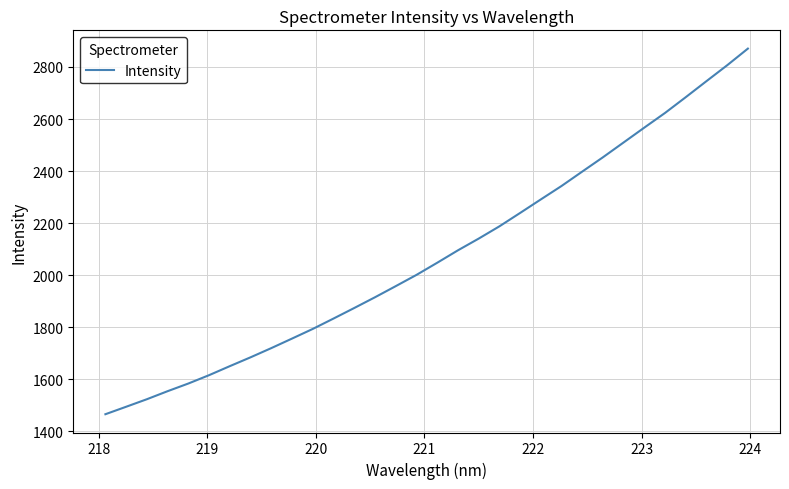

How many lines are shown in the chart?

1